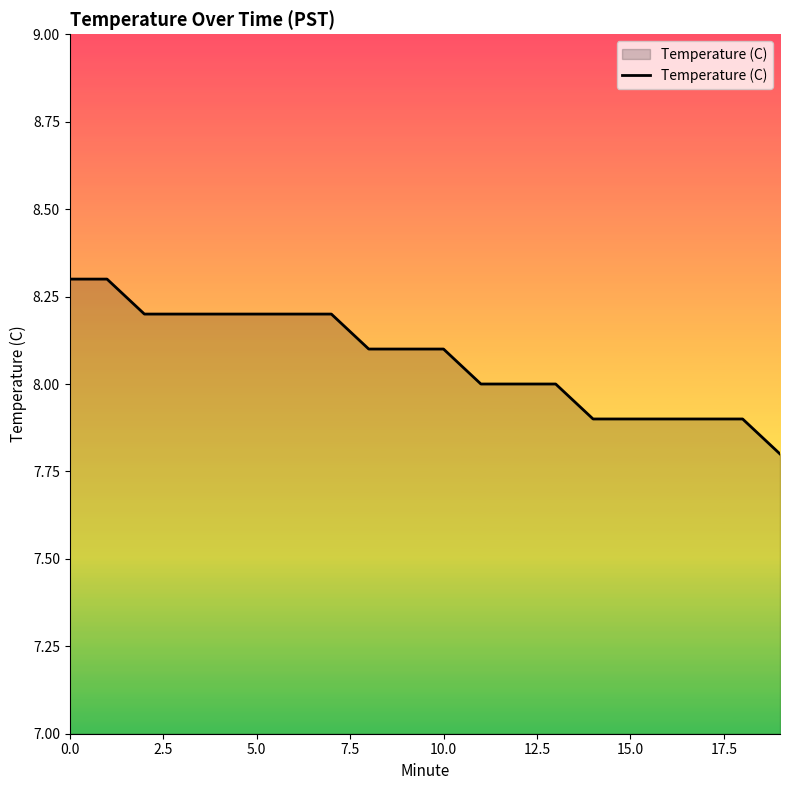

What is the difference between the maximum and minimum values?

0.5